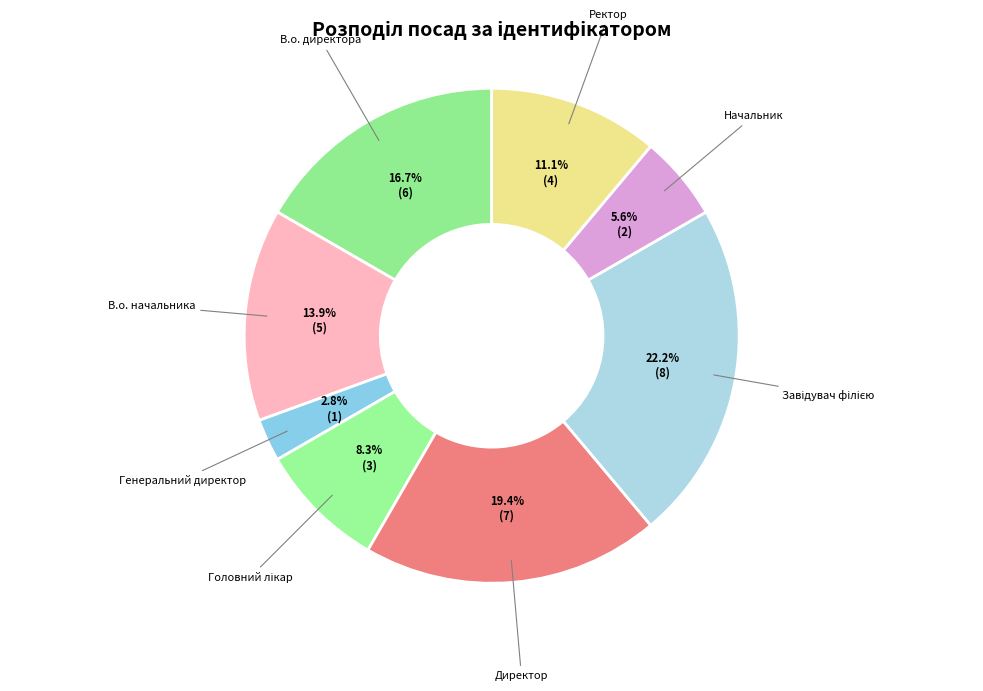

What is the smallest slice in the pie chart?

Генеральний директор